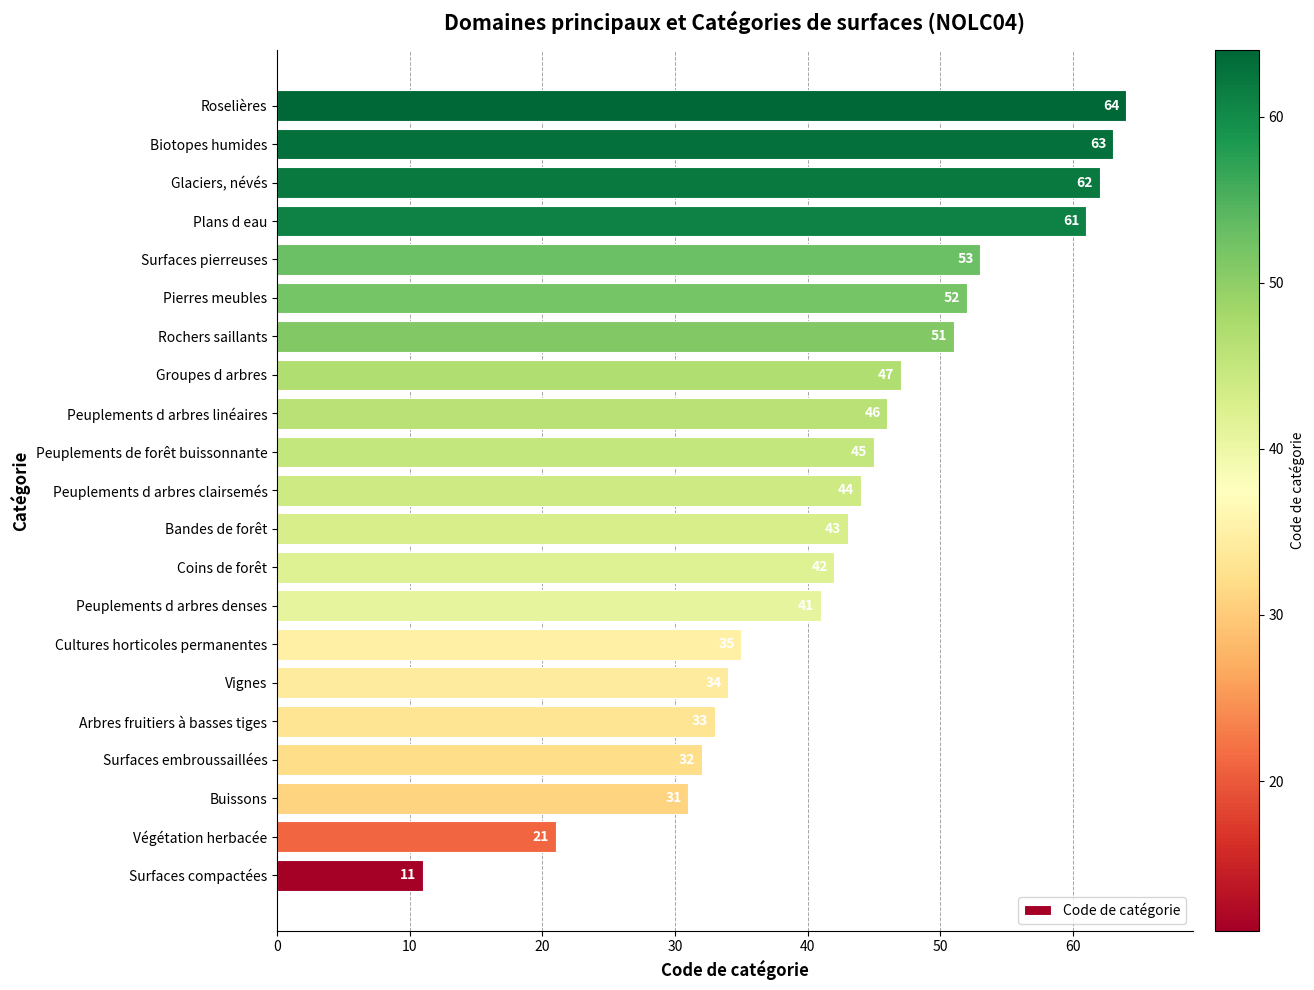

What is the difference between the second highest and minimum values?

52